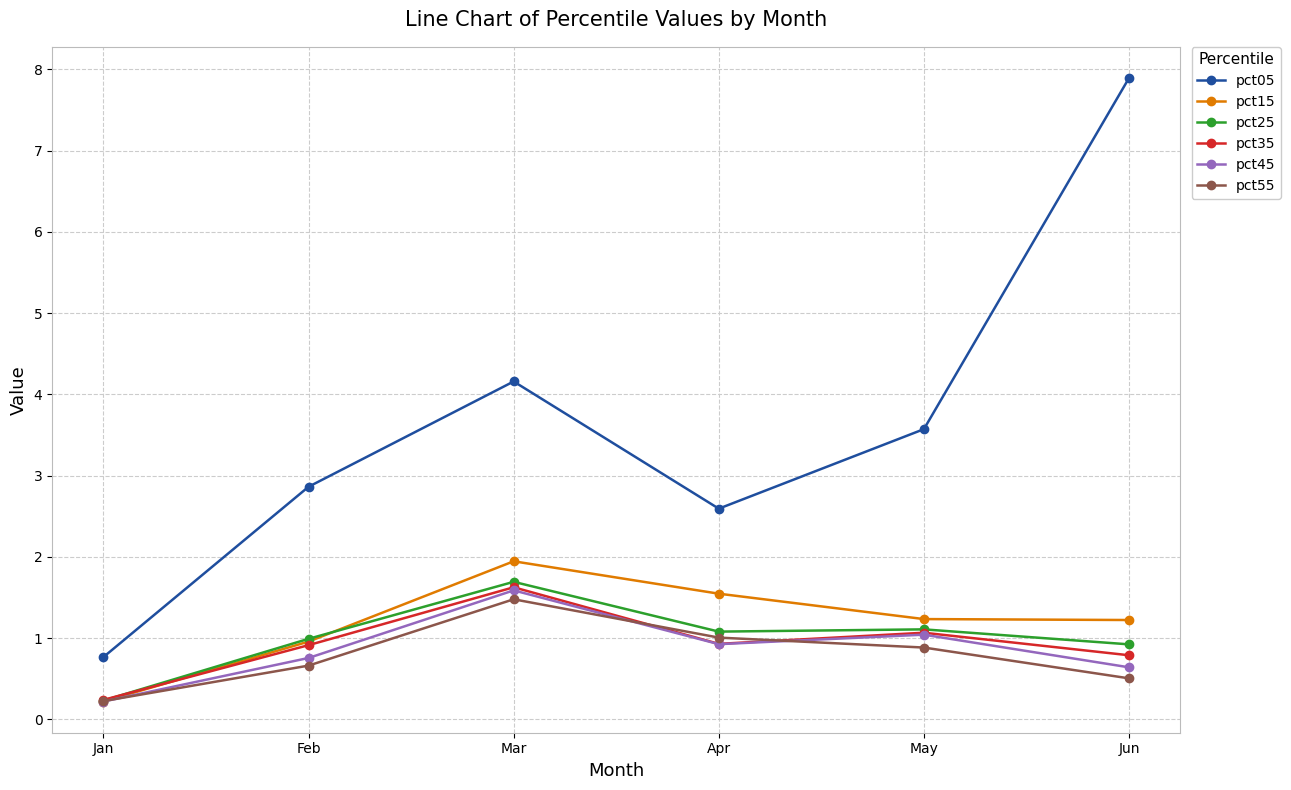

What is the difference between the highest and lowest values at Feb?

2.2